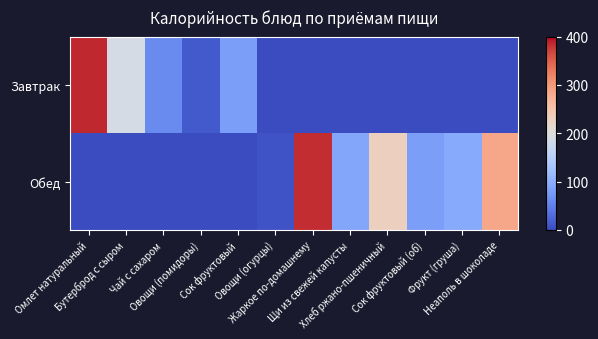

What is the spread (max minus min) of values at Бутерброд с сыром?

188.4